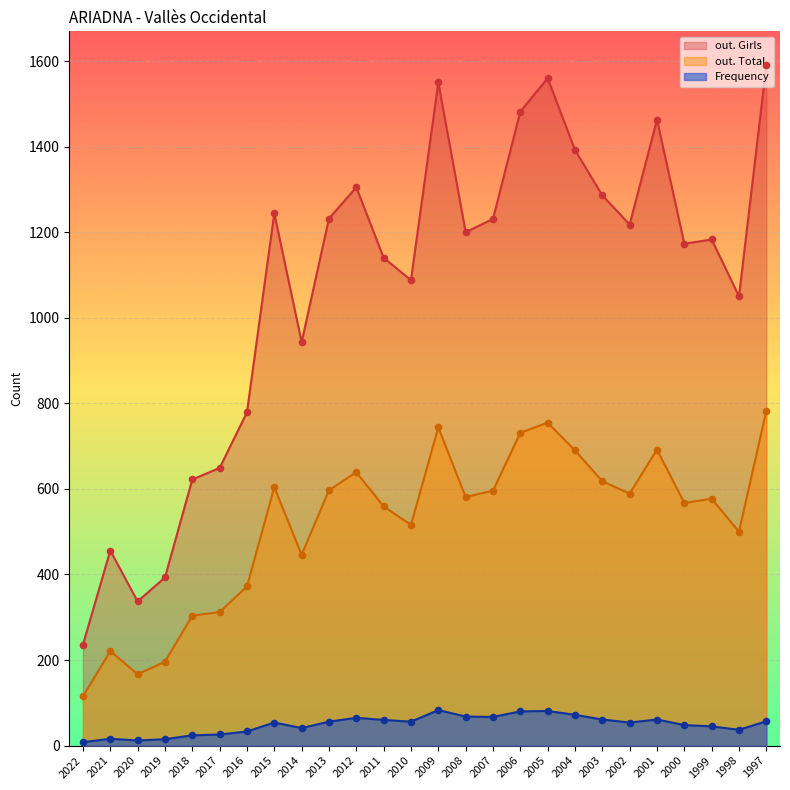

Is the value of Frequency at 1998 greater than the value of out. Girls at 2013?

No